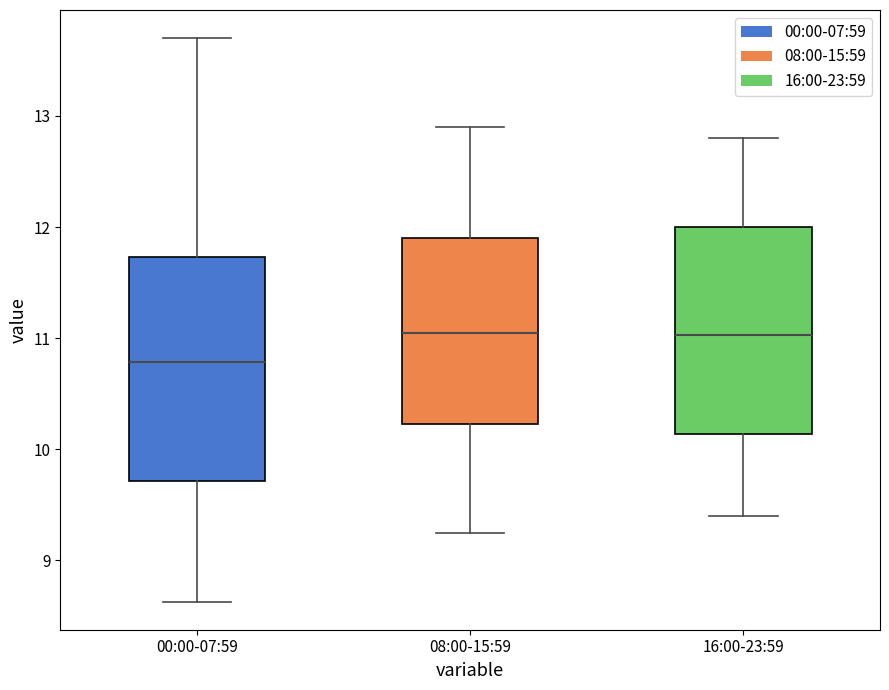

Which box is the tallest, from its lower edge to its upper edge?

00:00-07:59